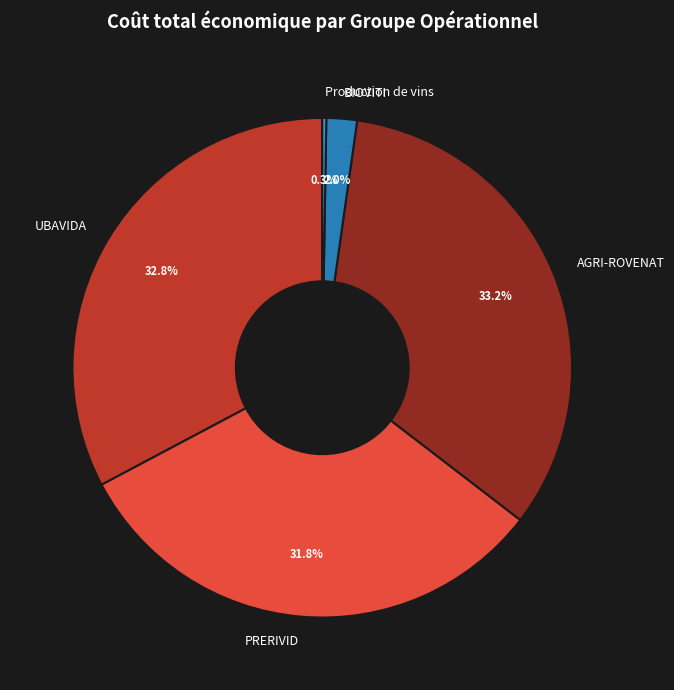

Which has a higher value, PRERIVID or AGRI-ROVENAT?

AGRI-ROVENAT